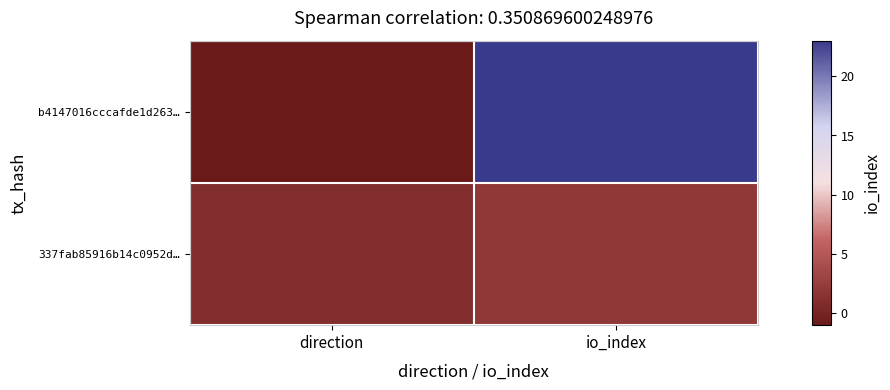

Which series changed the most between direction and io_index?

b4147016cccafde1d263…